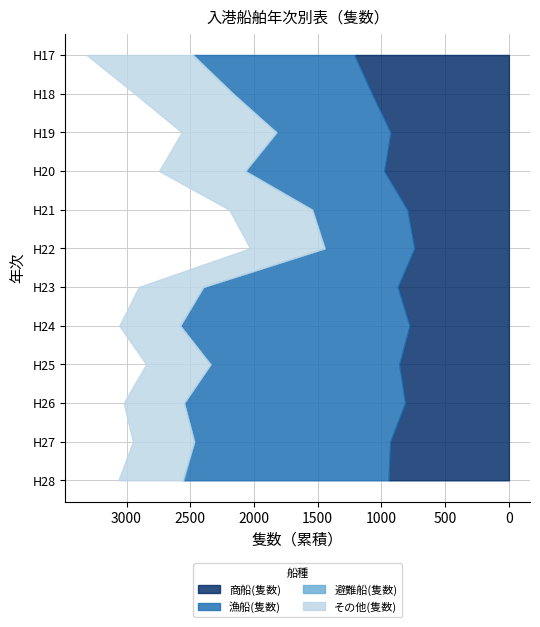

Reading left to right, list all the values displayed in this chart.

商船(隻数): 0=1211	1=1074	2=928	3=978	4=796	5=741	6=872	7=779	8=860	9=814	10=931	11=944
漁船(隻数): 0=1264	1=1091	2=894	3=1088	4=746	5=704	6=1523	7=1801	8=1479	9=1735	10=1538	11=1607
避難船(隻数): 0=6	1=0	2=4	3=5	4=3	5=2	6=5	7=0	8=4	9=1	10=1	11=10
その他(隻数): 0=833	1=770	2=741	3=674	4=649	5=584	6=504	7=477	8=503	9=473	10=480	11=503
合計(隻数): 0=3314	1=2935	2=2567	3=2745	4=2194	5=2031	6=2904	7=3057	8=2846	9=3023	10=2950	11=3064